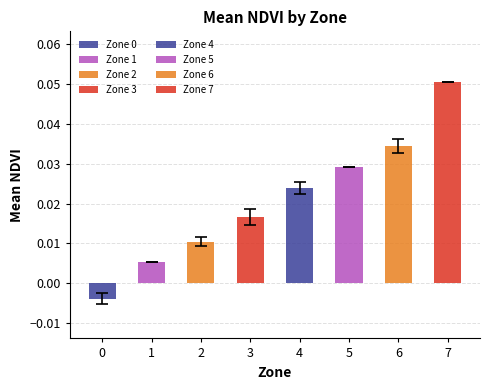

What is the approximate value at 7?

0.1